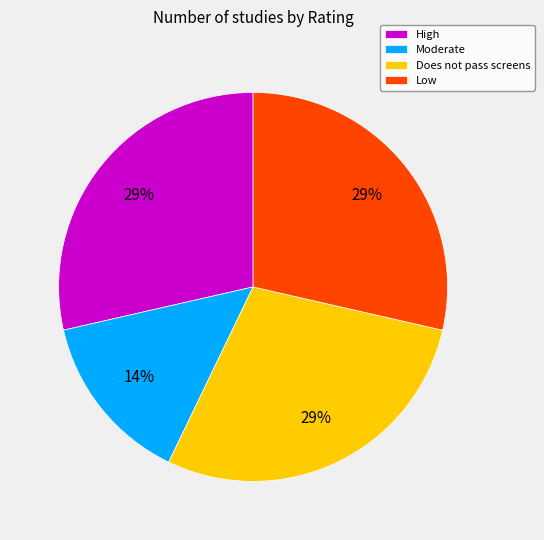

Is Low the majority of the pie?

No